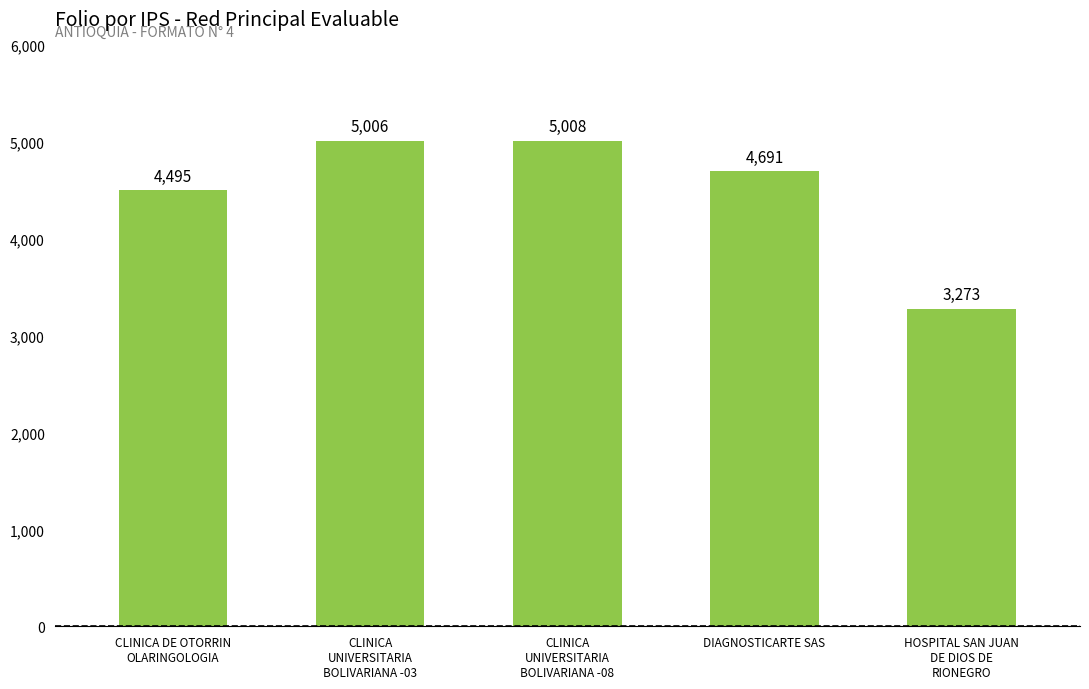

What is the sum of all values?

22473